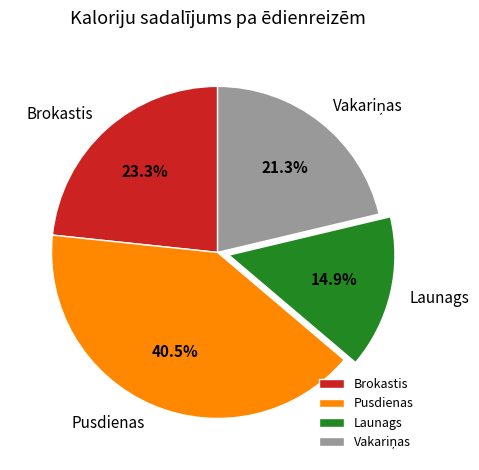

Count the number of slices in the pie.

4